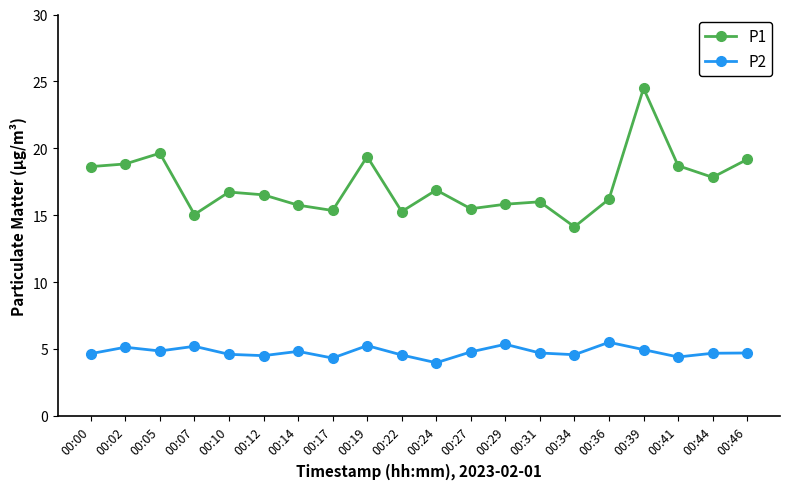

At how many categories does at least one series exceed 10?

20